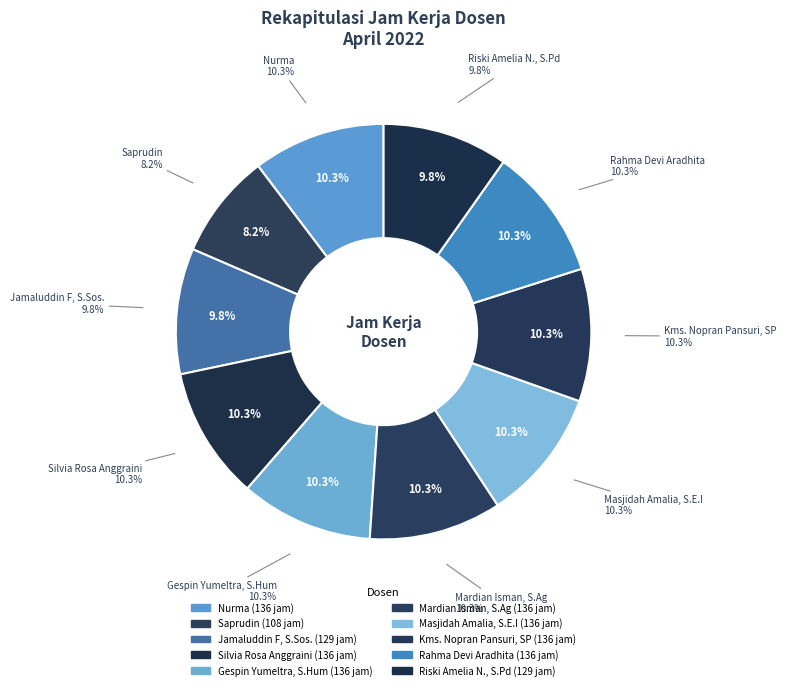

To the nearest percent, what portion does Saprudin represent?

8%